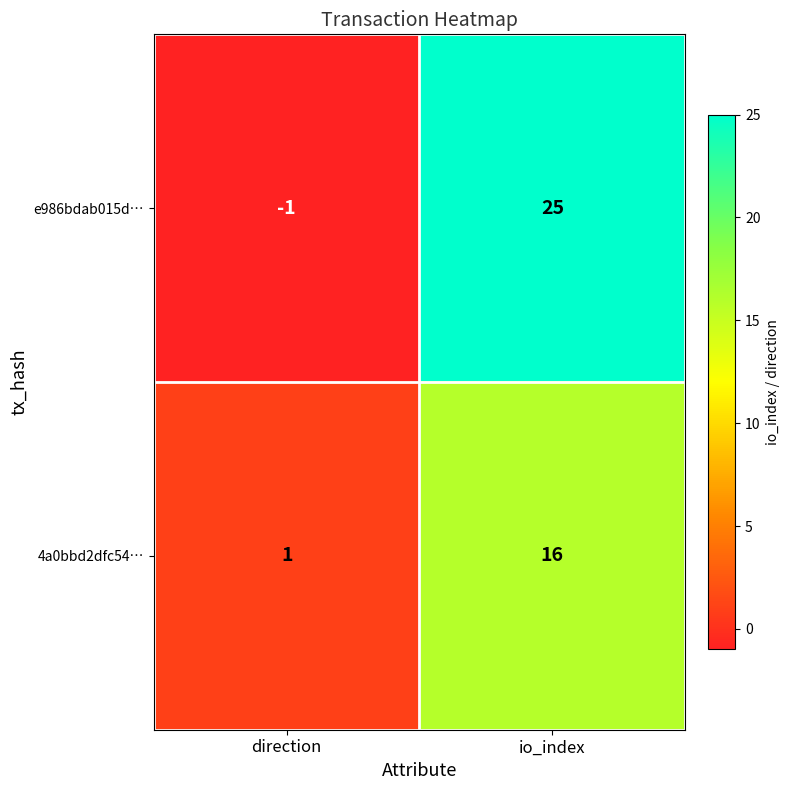

What is the sum of the e986bdab015d… values at io_index and direction?

24